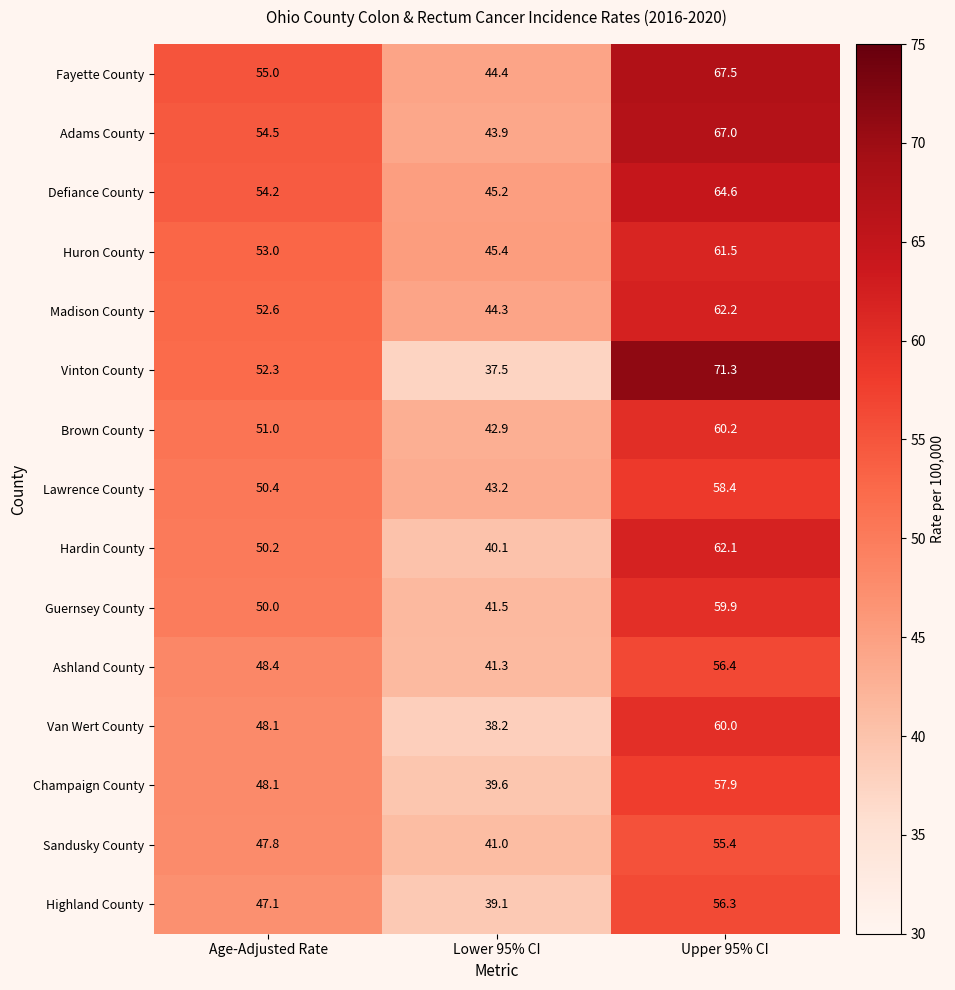

How many data points does each series have?

3